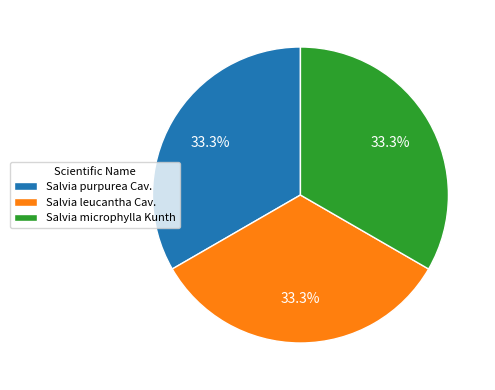

Count the number of slices in the pie.

3